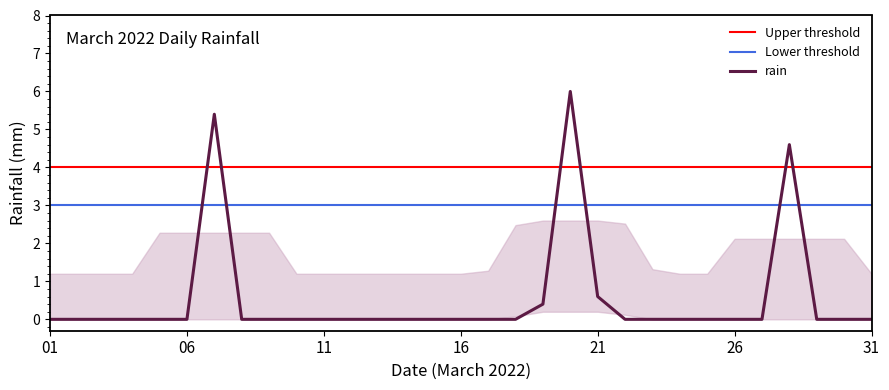

Which category has the highest value across all series?

2022-03-20